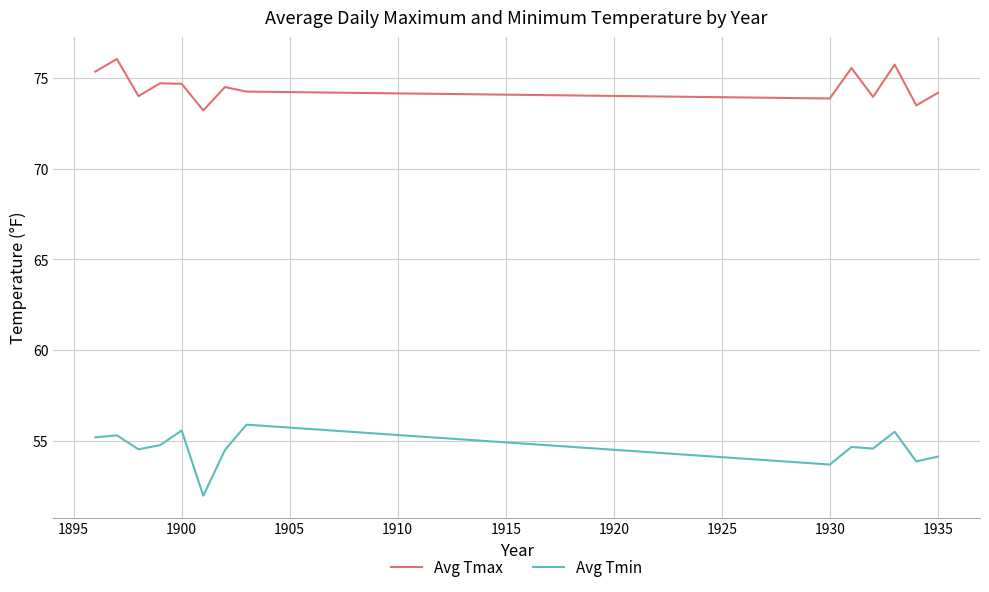

What is the difference between the second highest and second lowest values in the Avg Tmin series?

1.9